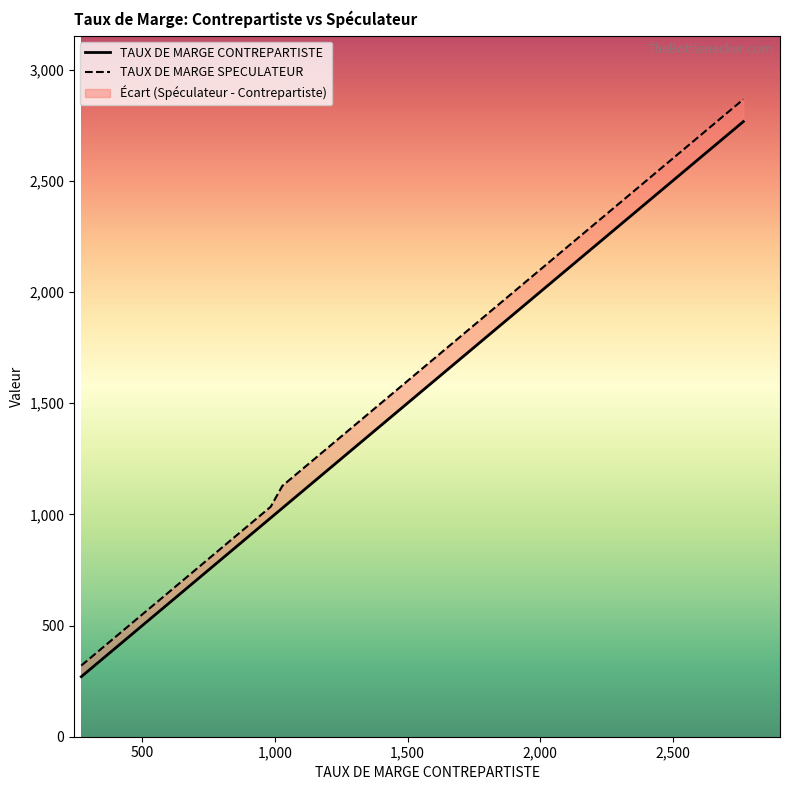

True or false: TAUX DE MARGE CONTREPARTISTE and TAUX DE MARGE SPECULATEUR cross at least once.

False